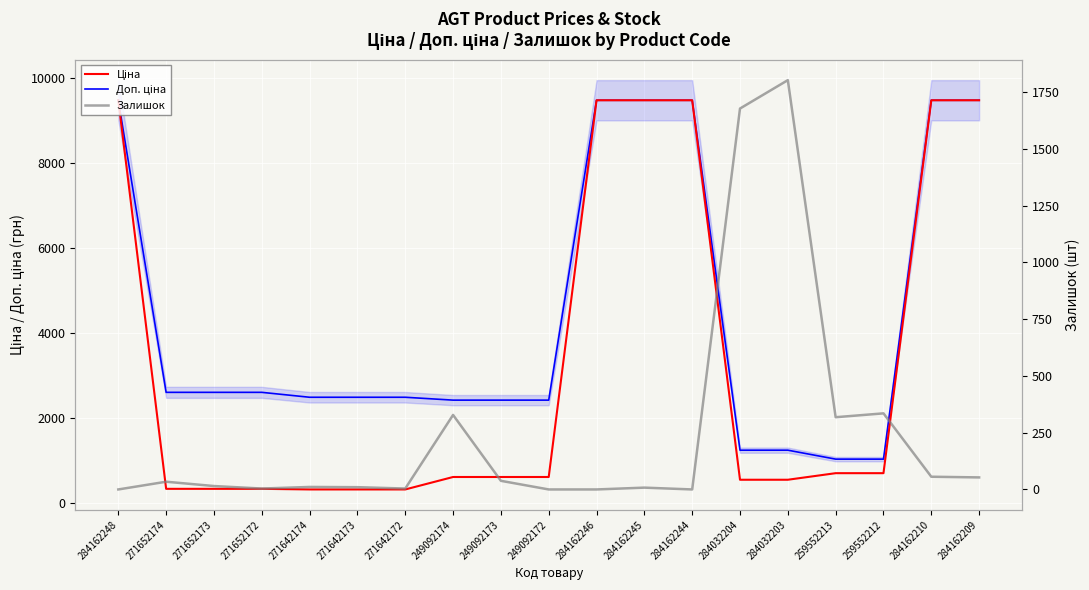

Is it true that Залишок equals 10.0 at 271642173?

True